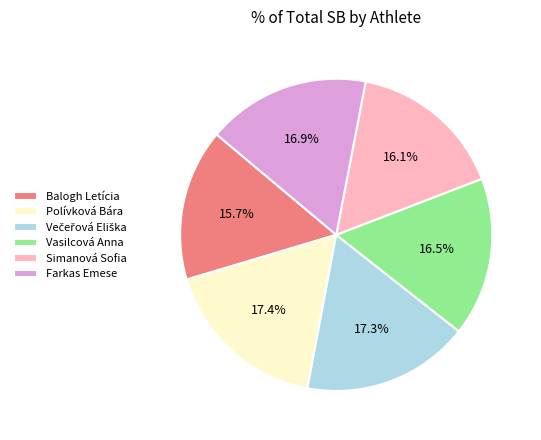

Is Simanová Sofia the majority of the pie?

No